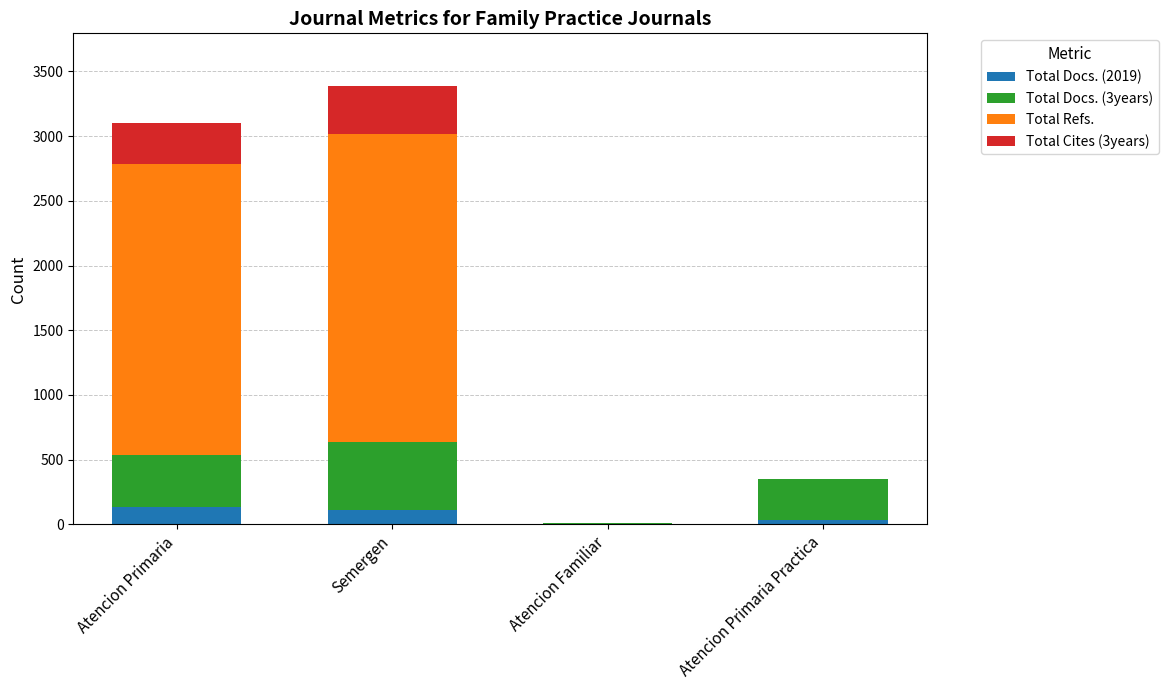

Count the number of categories in the chart.

4